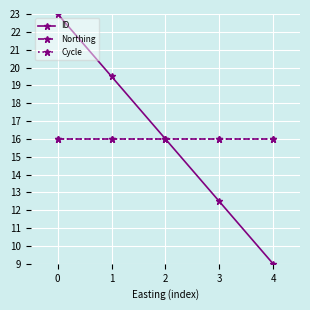

Does the chart have visible grid lines?

Yes